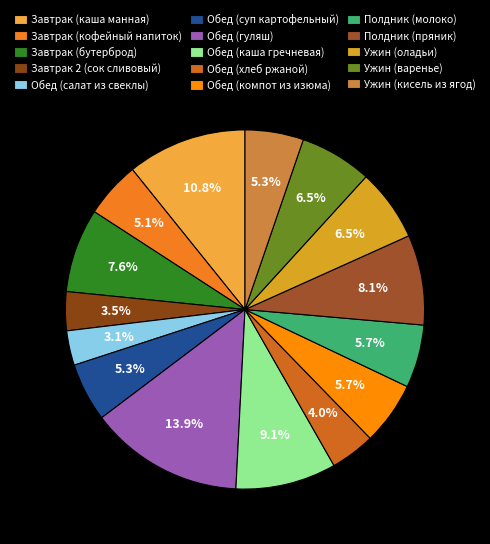

How many segments does this pie chart have?

15